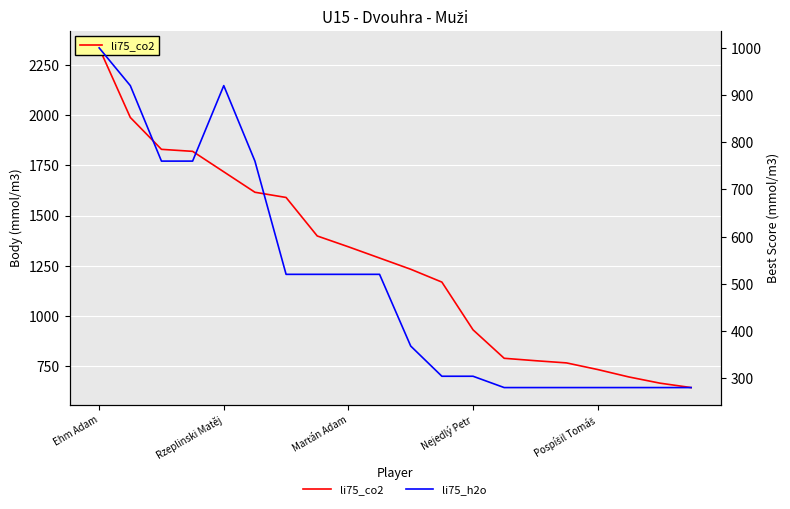

What is the average value of the li75_h2o series?

507